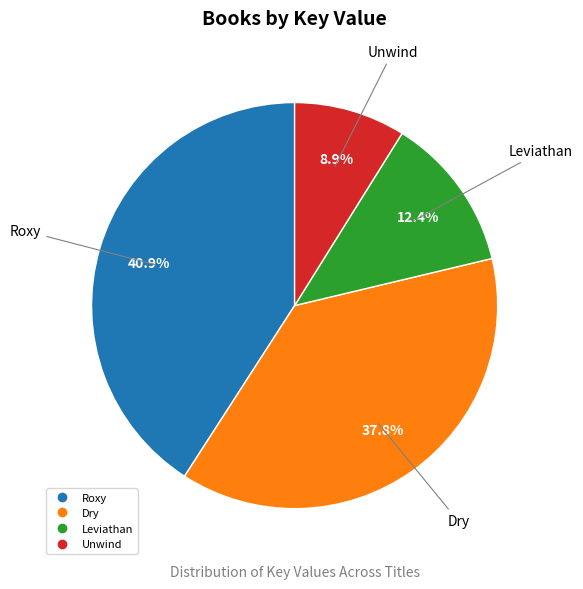

Which slice is the largest?

Roxy